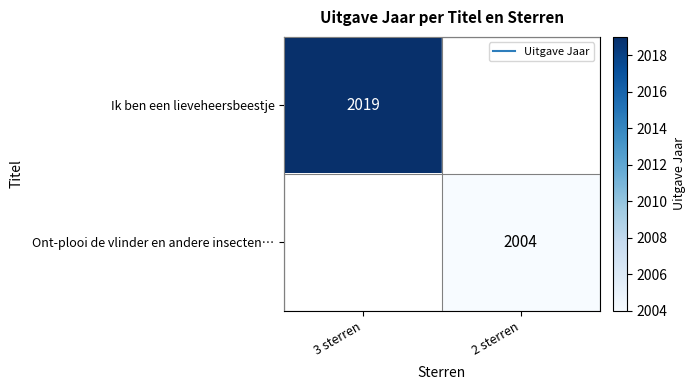

Rank the categories by Ik ben een lieveheersbeestje value from highest to lowest.

3 sterren, 2 sterren